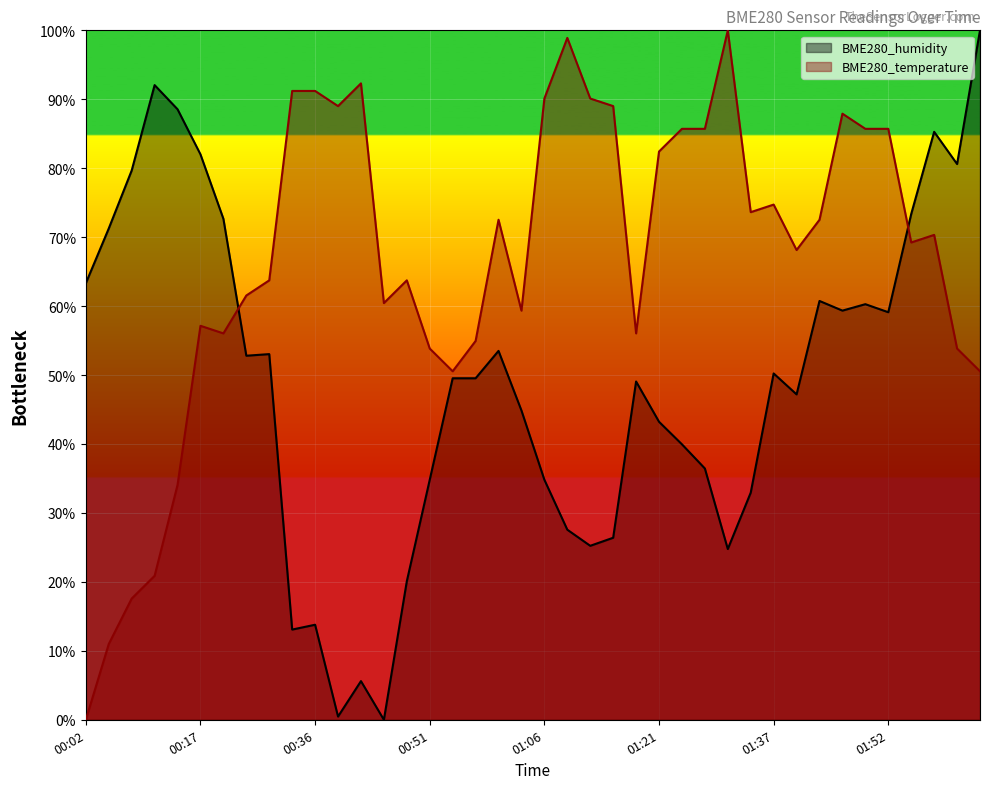

At which label does BME280_temperature first exceed 70?

00:32